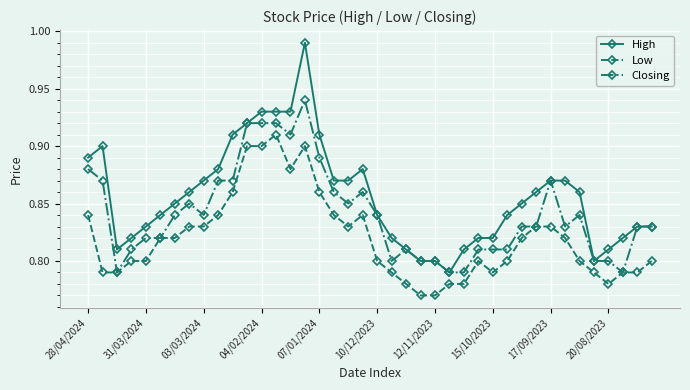

Which series has the largest total across all categories?

High